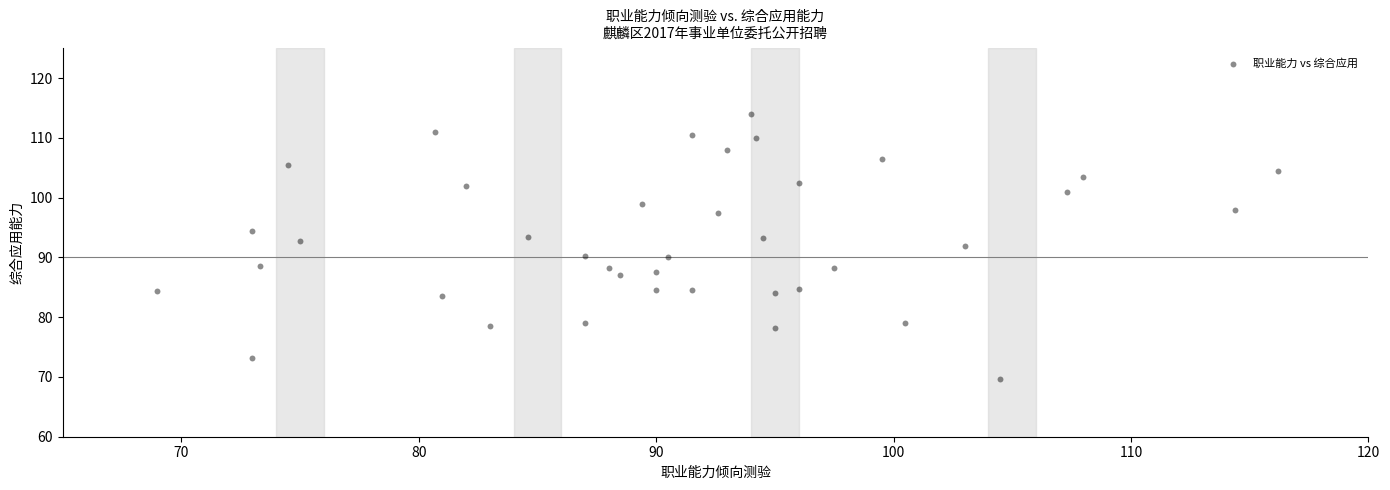

What is the range of X values (max minus min)?

47.2